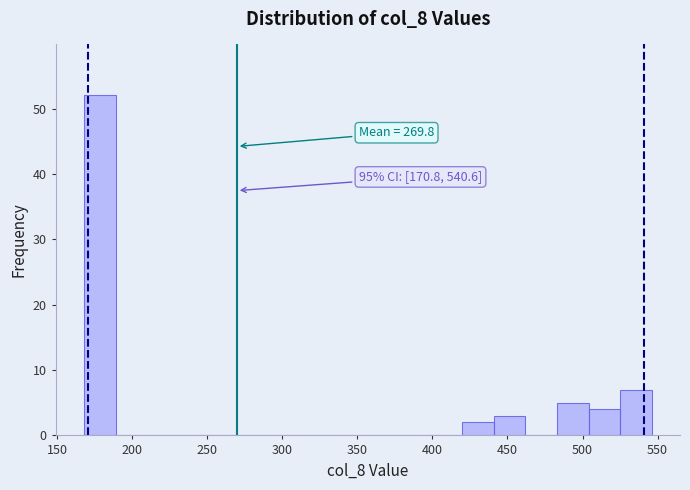

Which range on the x-axis has the tallest bar?

168 to 189